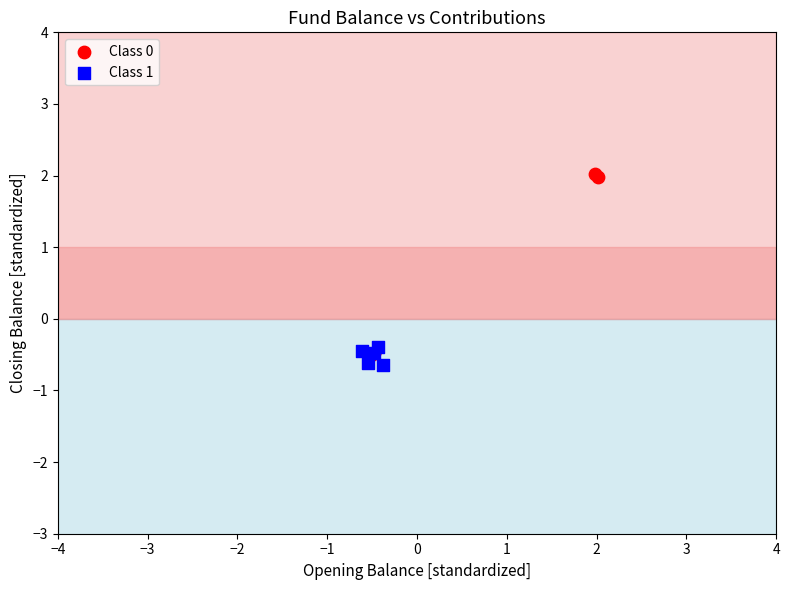

Which series reaches the maximum Y coordinate?

Class 0